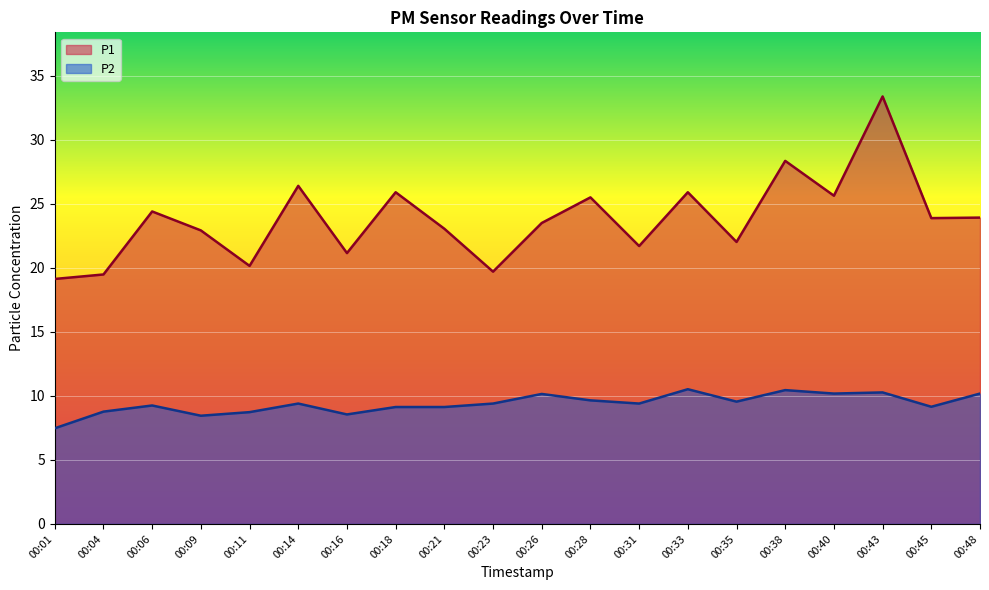

True or false: P2 has more than 1 points higher than both neighbors.

True